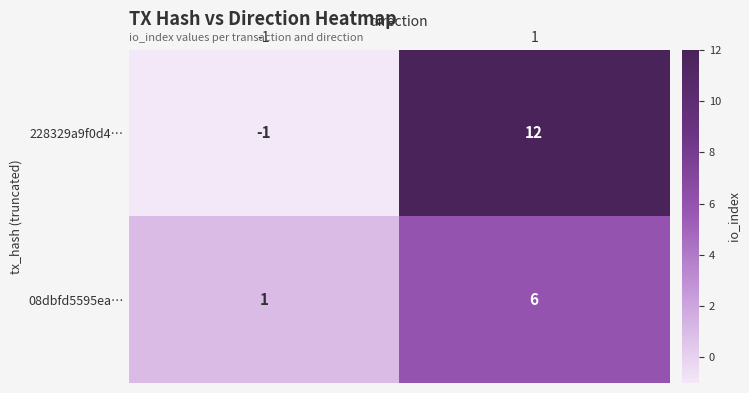

Reading right to left, extract all data points from this chart.

228329a9f0d4…: 1=12	-1=-1
08dbfd5595ea…: 1=6	-1=1